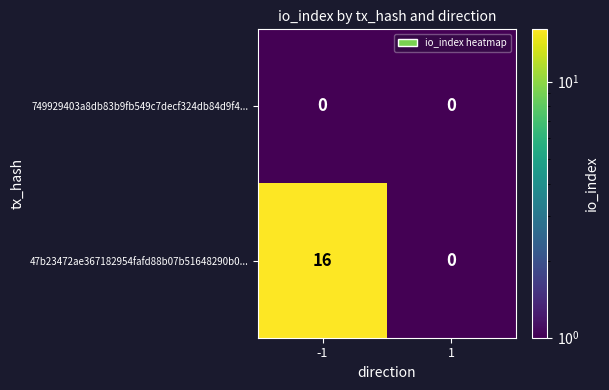

Between -1 and 1, which series saw the biggest shift?

47b23472ae367182954fafd88b07b51648290b0...